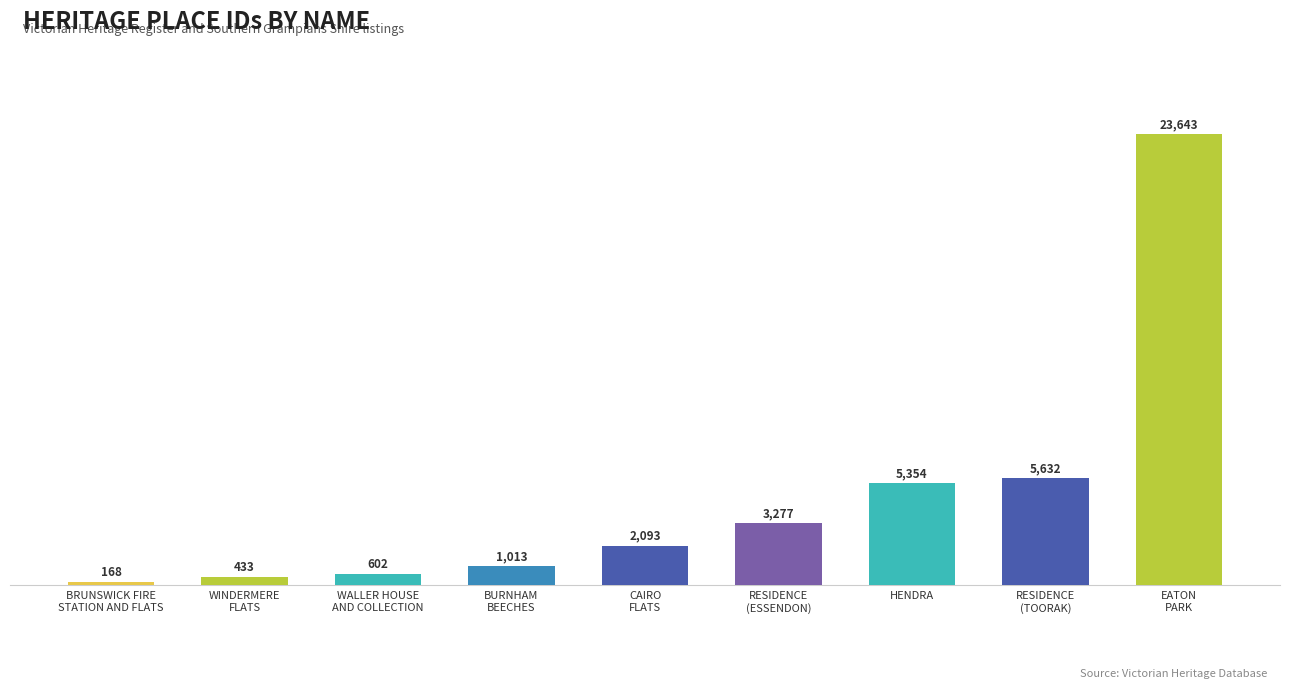

What is the minimum value shown in the chart?

168